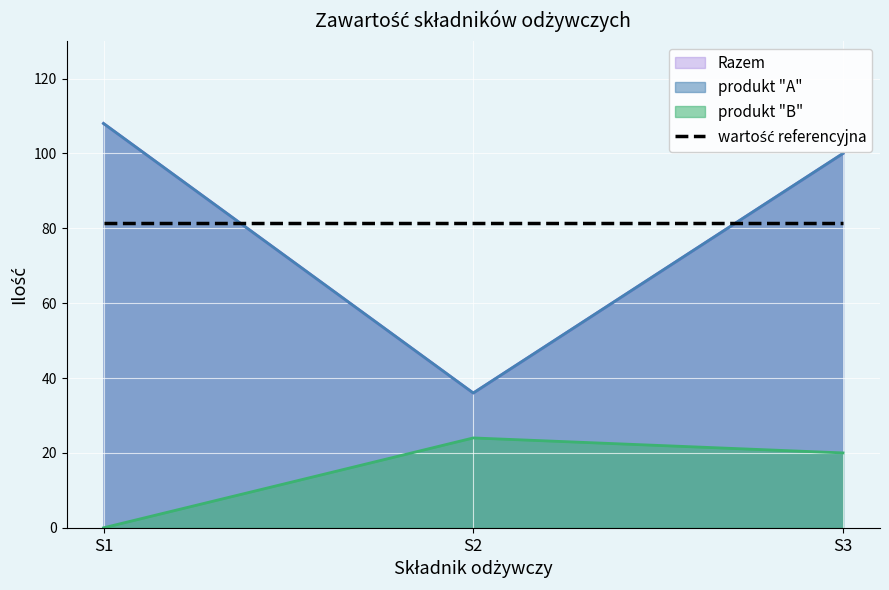

How many data points does each series have?

3